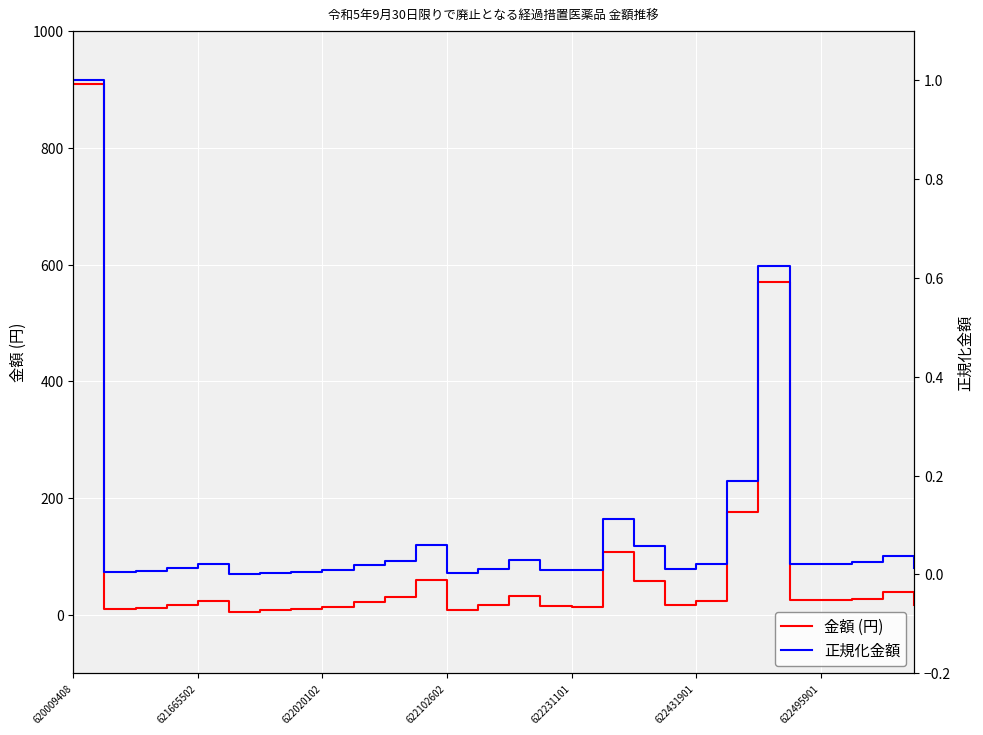

List the series in order of their overall mean, highest first.

金額 (円), 正規化金額